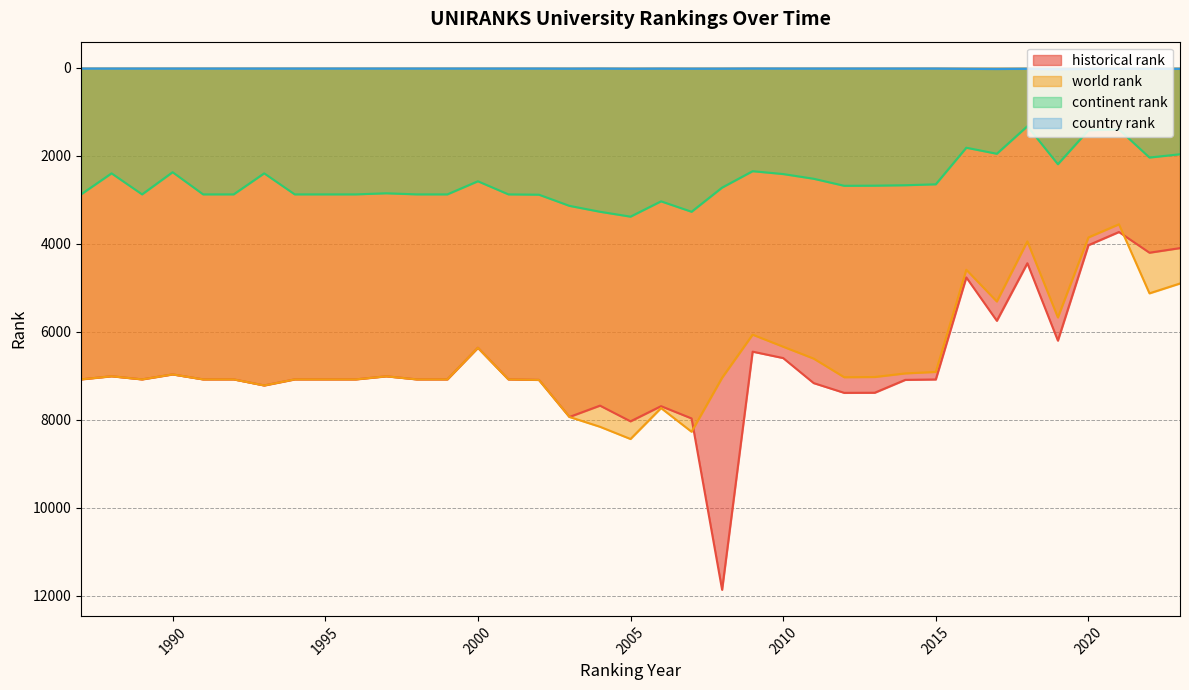

True or false: historical rank and country rank cross at least once.

False